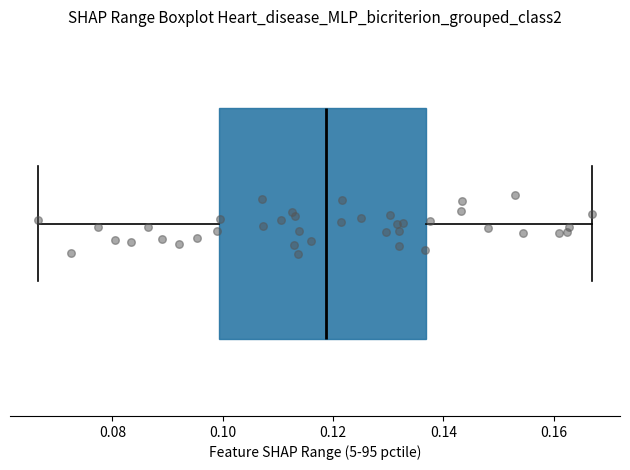

Read this box plot against the x-axis: the position of the median line, the range covered by the box, and the ends of both whiskers. The values are not printed on the chart, so give them approximately, as read against the axis.

median 0.118, box 0.100 to 0.136, whiskers 0.066 to 0.166